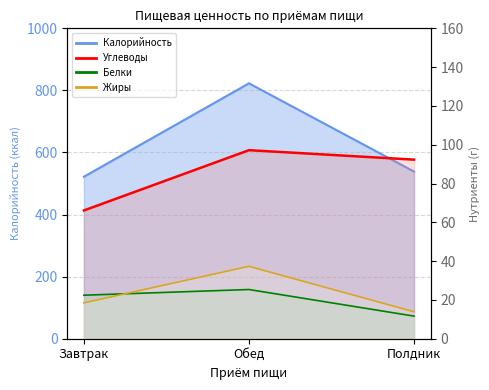

Is it true that Белки equals 20.0 at Полдник?

False